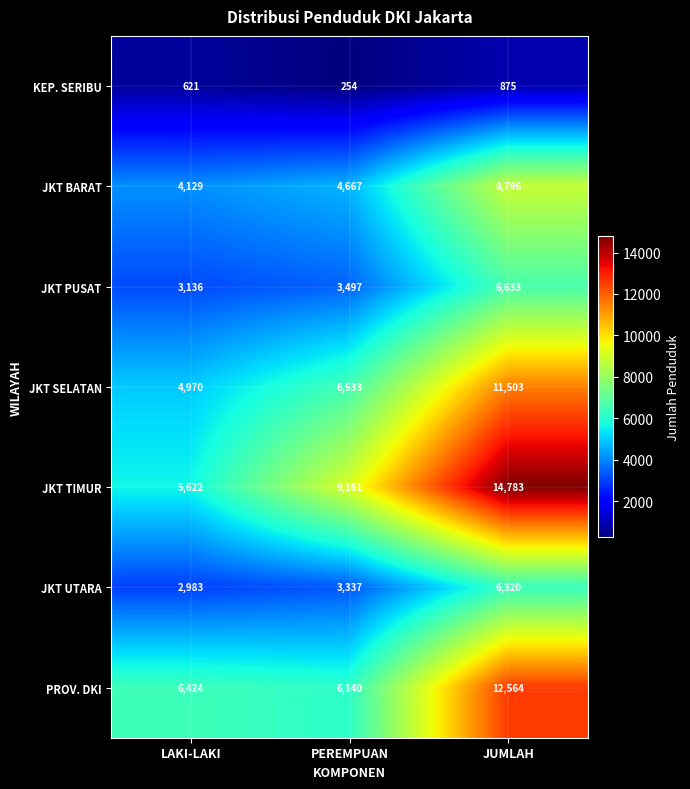

The value of JKT TIMUR at LAKI-LAKI is 5622. True or false?

True